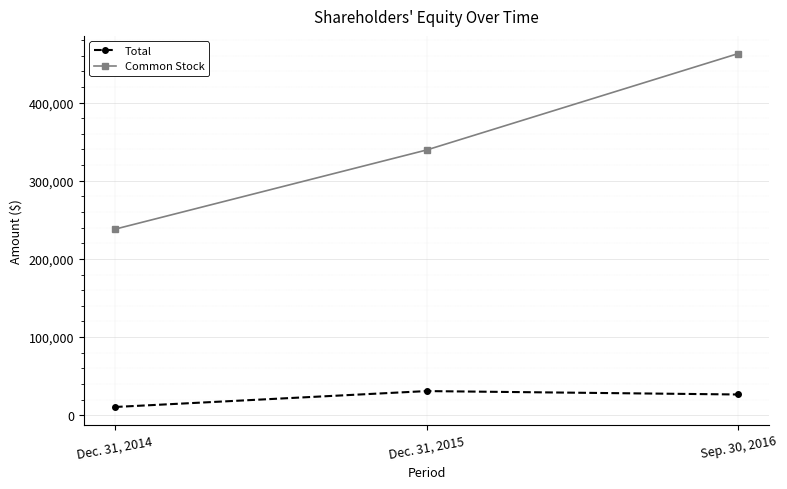

The Common Stock series shows 336715 at Dec. 31, 2014. True or false?

False